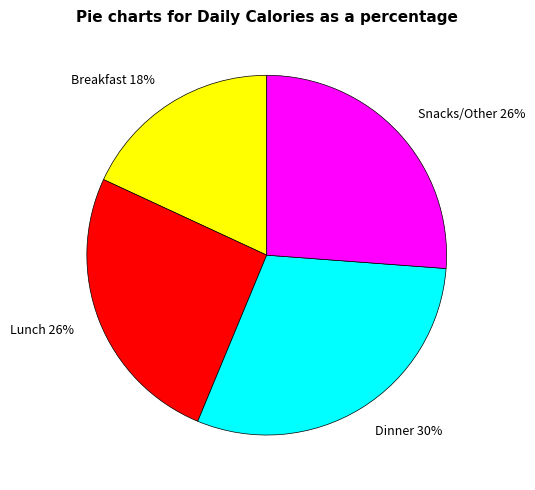

Count the number of slices in the pie.

4